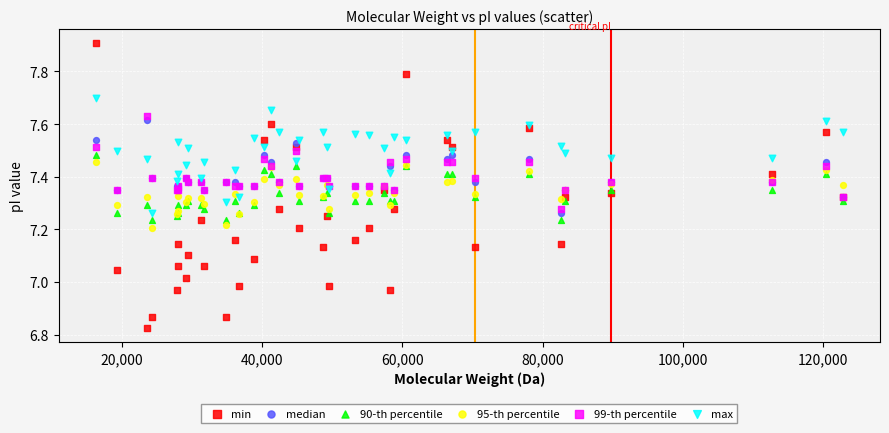

Which series reaches the maximum Y coordinate?

min